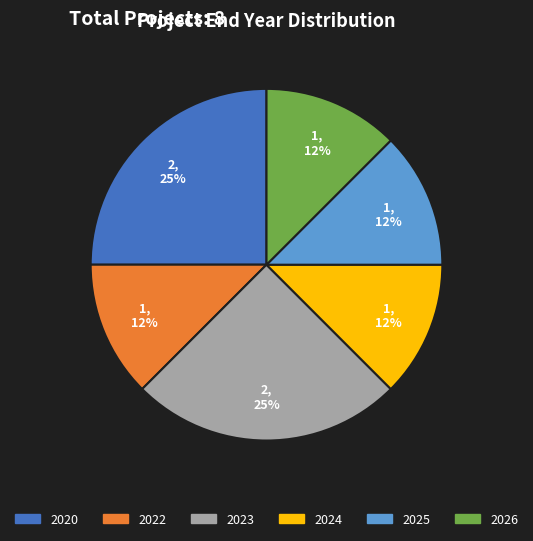

To the nearest percent, what is the average slice percentage?

17%